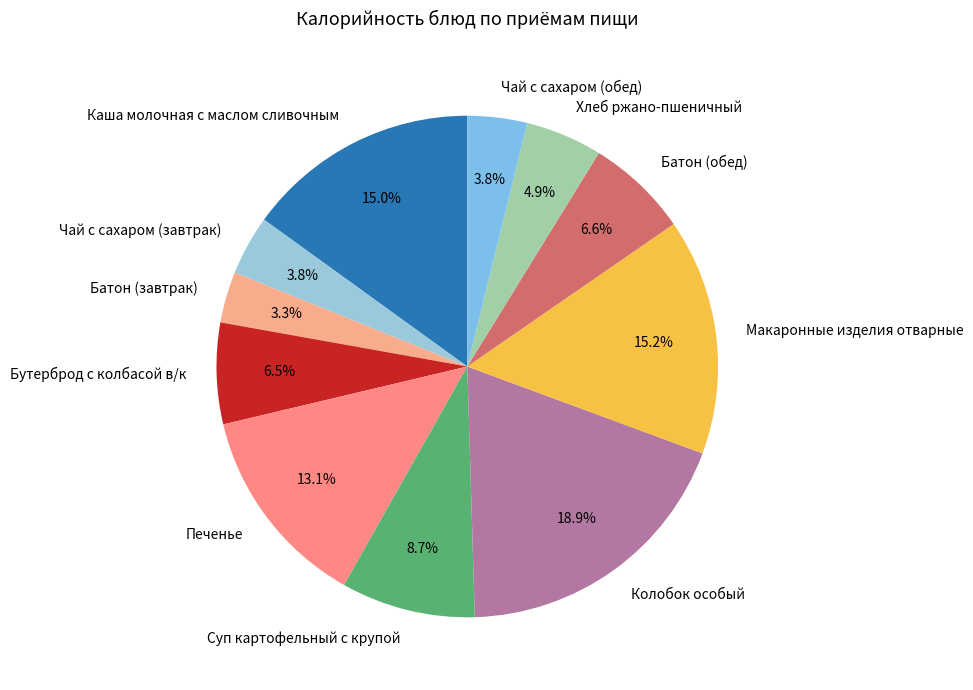

How much of the chart is everything except Батон (завтрак)?

96.7%